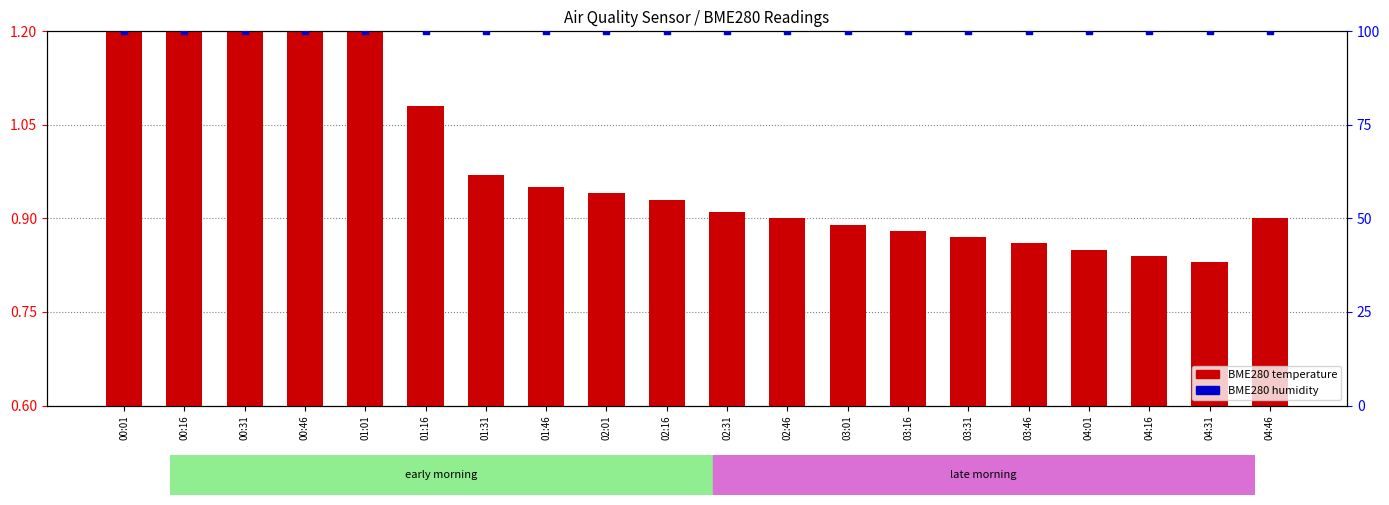

Which series has the widest spread of Y values?

BME280 temperature